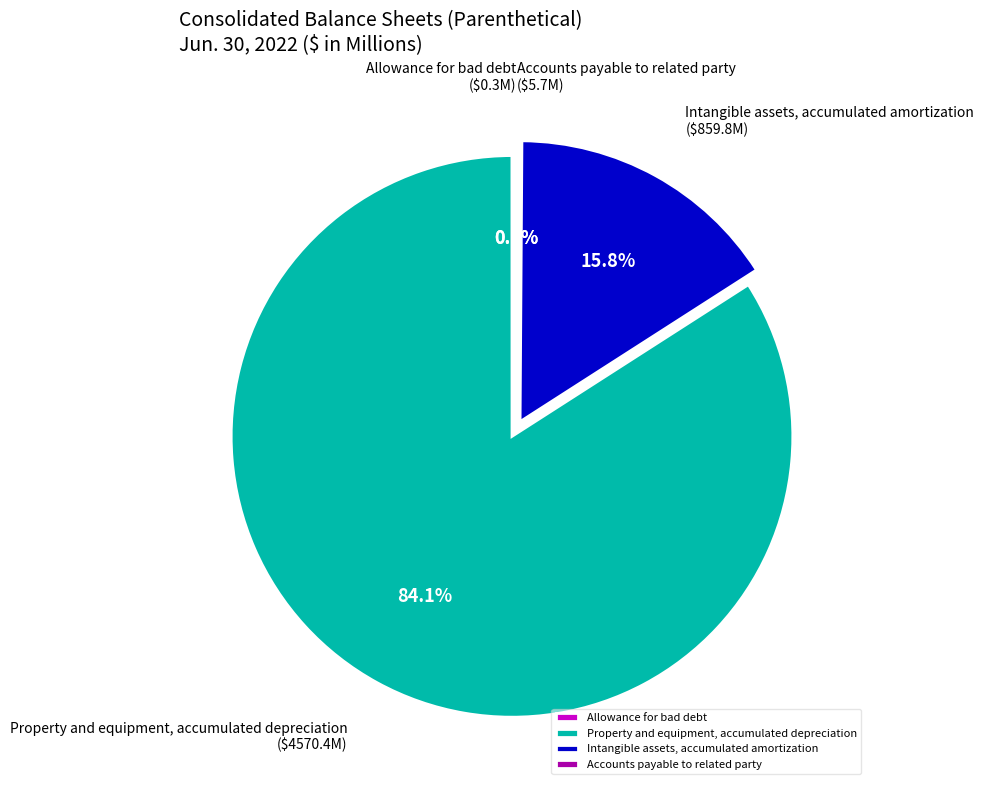

Which category has the biggest portion of the pie?

Property and equipment, accumulated depreciation